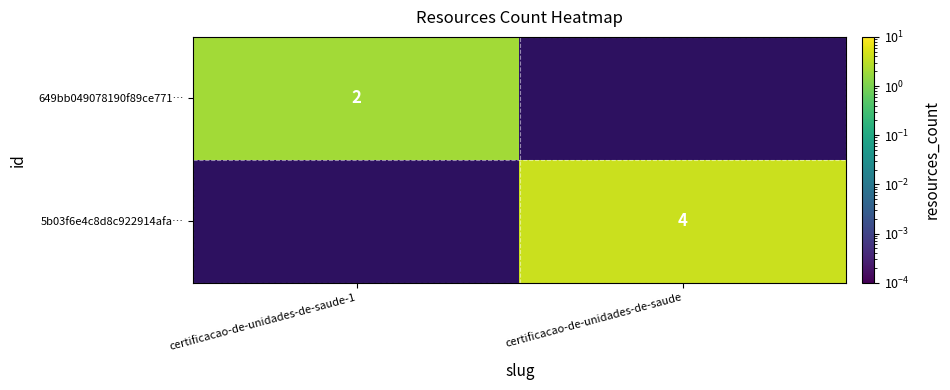

Is it true that 649bb049078190f89ce771… equals 2 at certificacao-de-unidades-de-saude-1?

True